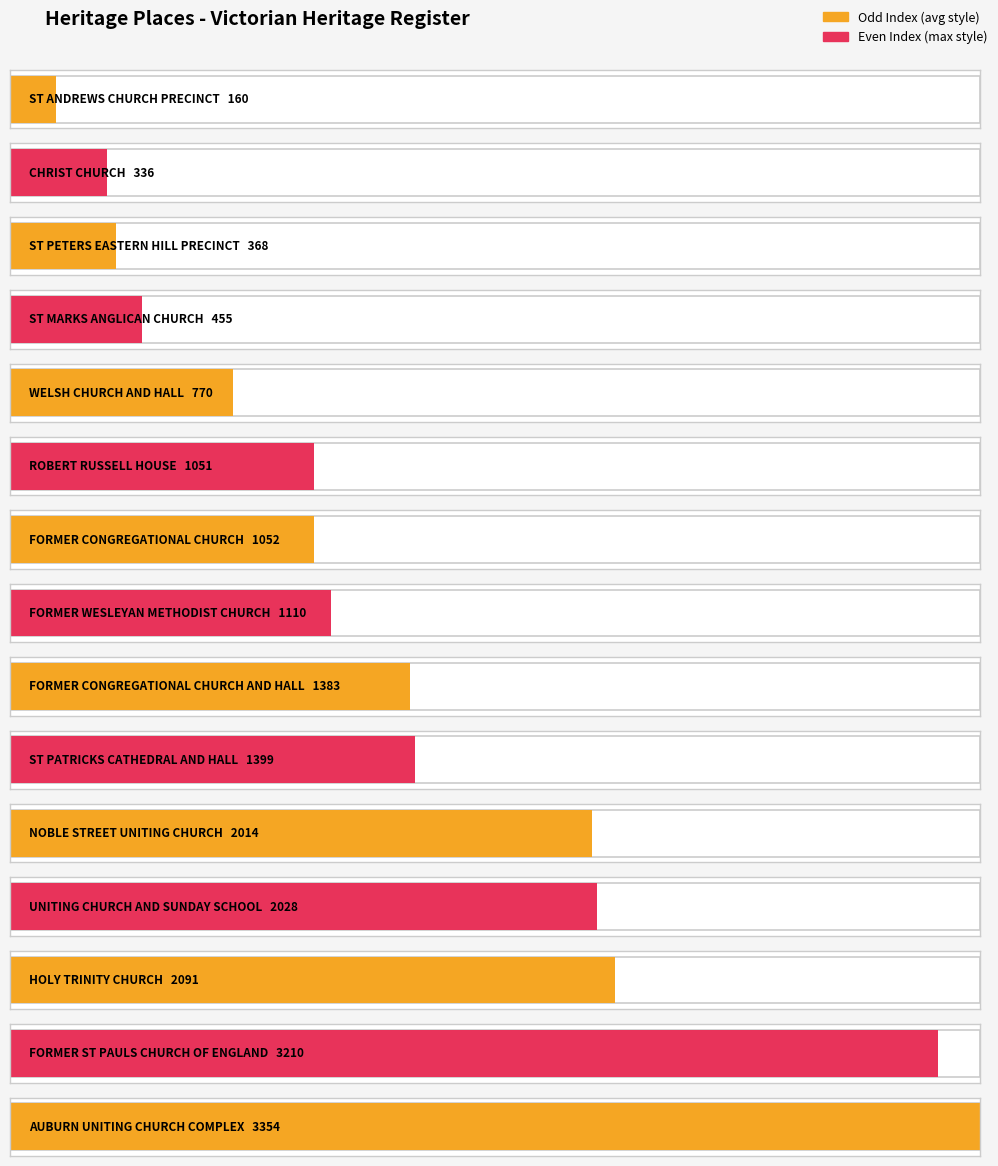

What is the value of the 13th bar from the left?

2091